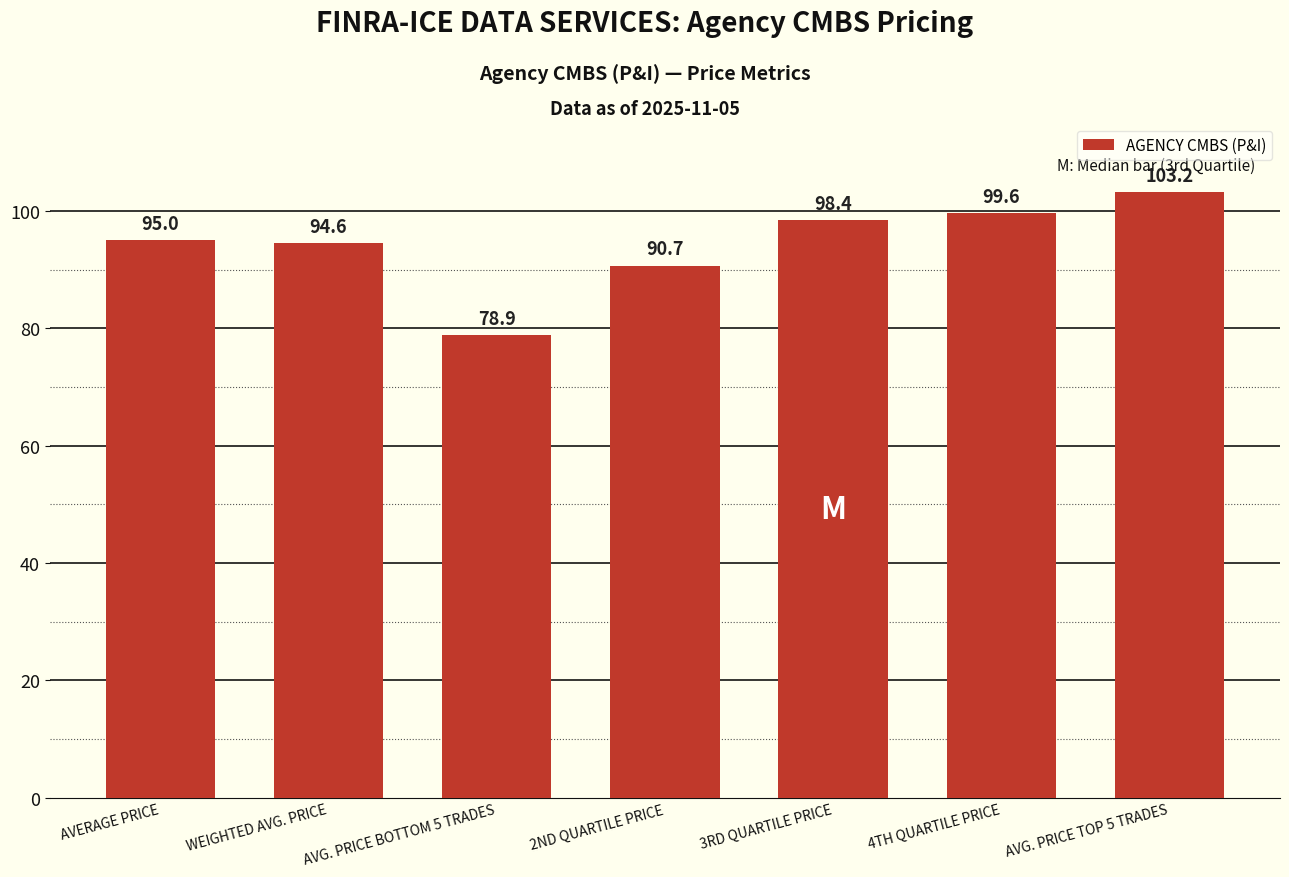

True or false: the data shows 57.3 at AVG. PRICE TOP 5 TRADES.

False